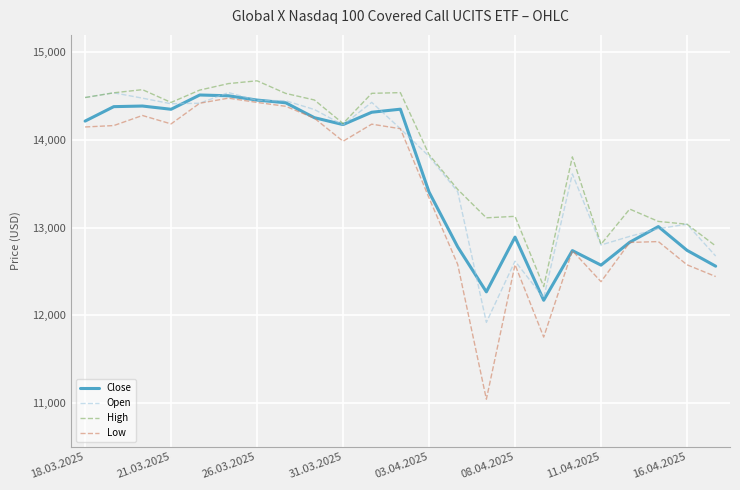

What is the lowest value of the Low series?

11042